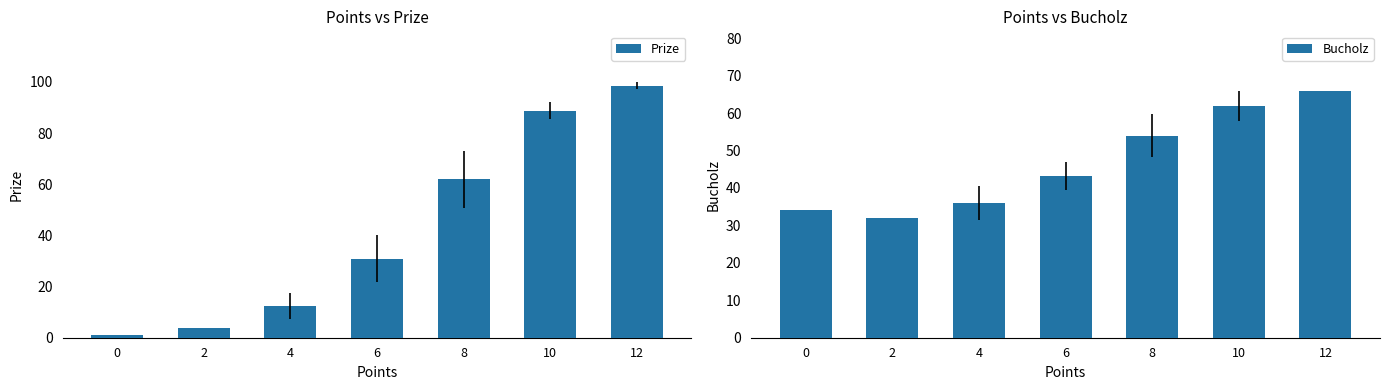

At how many categories does at least one series exceed 6?

7